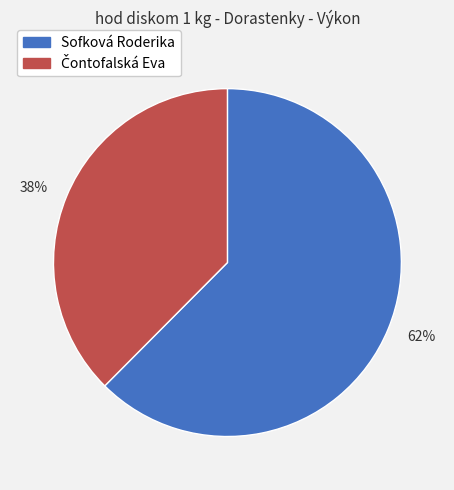

The 38% slice represents 38% of the pie. True or false?

True